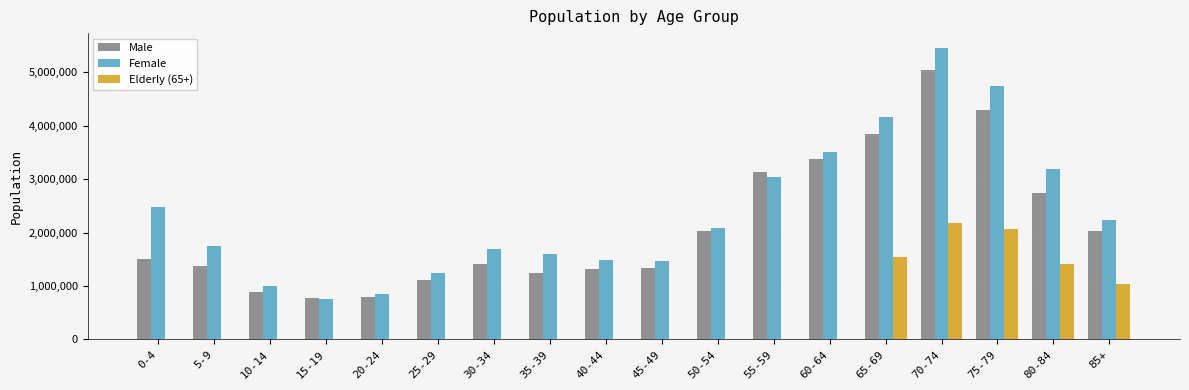

The Female series shows 2954178 at 85+. True or false?

False